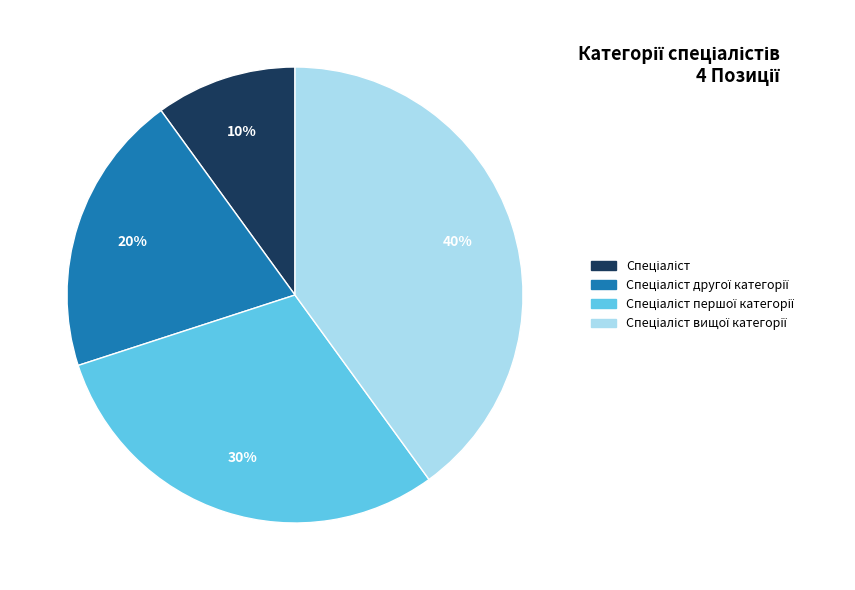

Is there any slice that represents more than half of the pie?

No